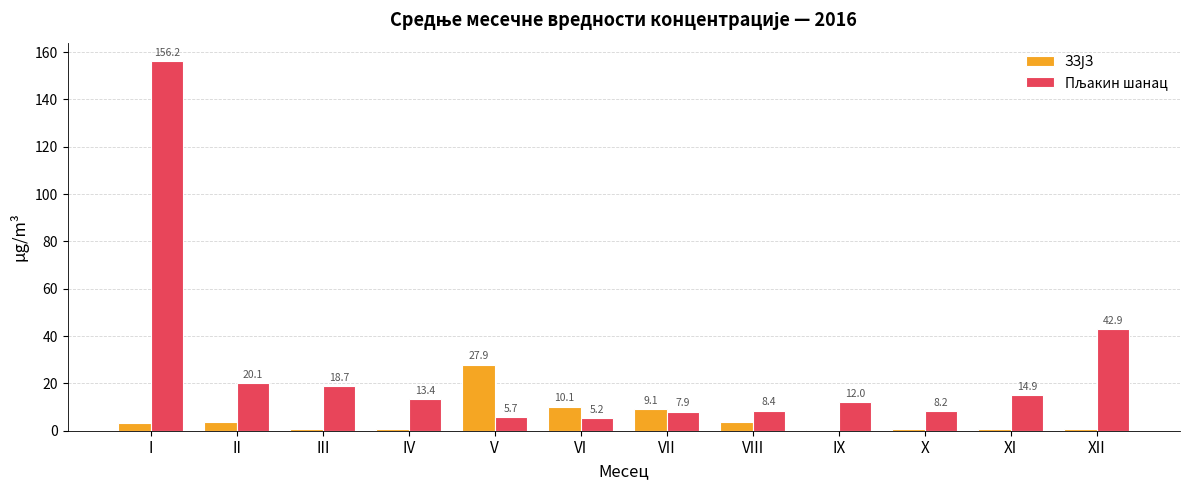

What is the maximum value shown in the chart?

156.2